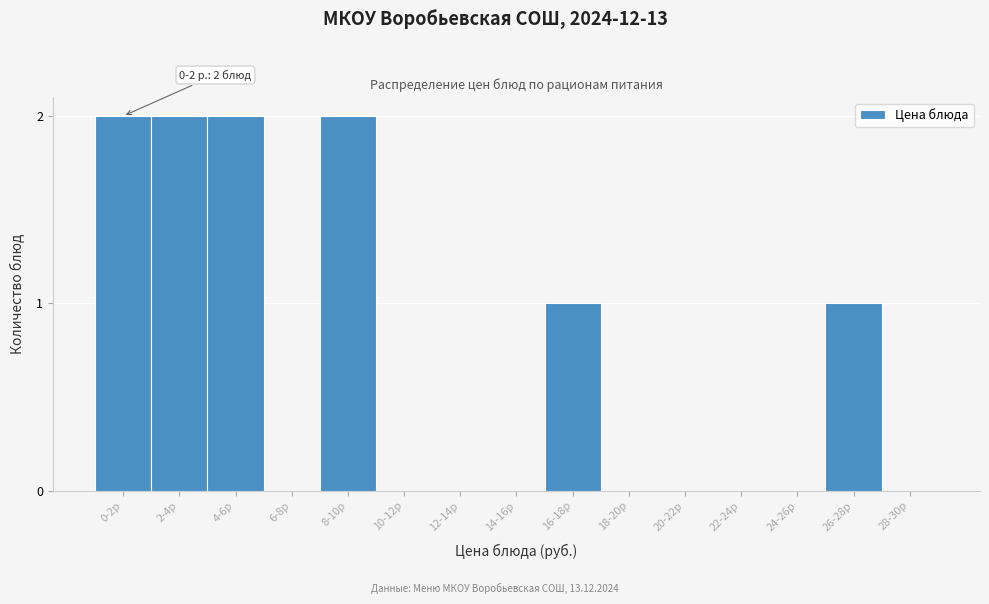

Reading right to left, what are all the values shown in this chart?

28-30р=0	26-28р=1	24-26р=0	22-24р=0	20-22р=0	18-20р=0	16-18р=1	14-16р=0	12-14р=0	10-12р=0	8-10р=2	6-8р=0	4-6р=2	2-4р=2	0-2р=2